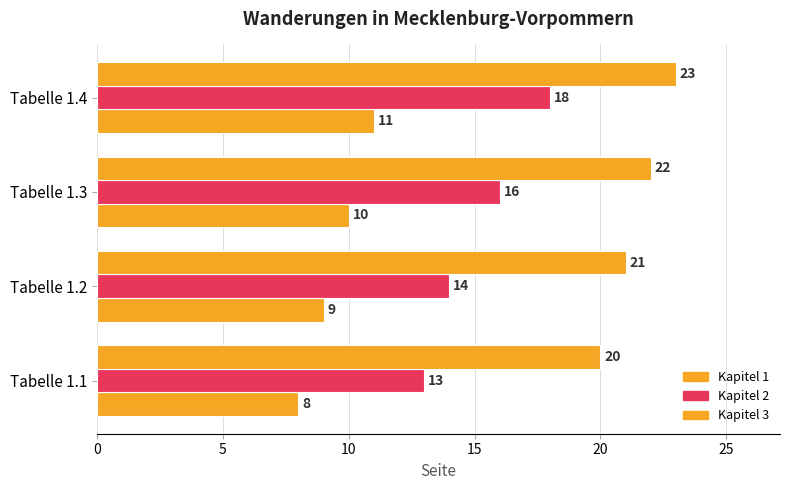

What is the value of the Kapitel 1 bar at the 1st from the left?

8